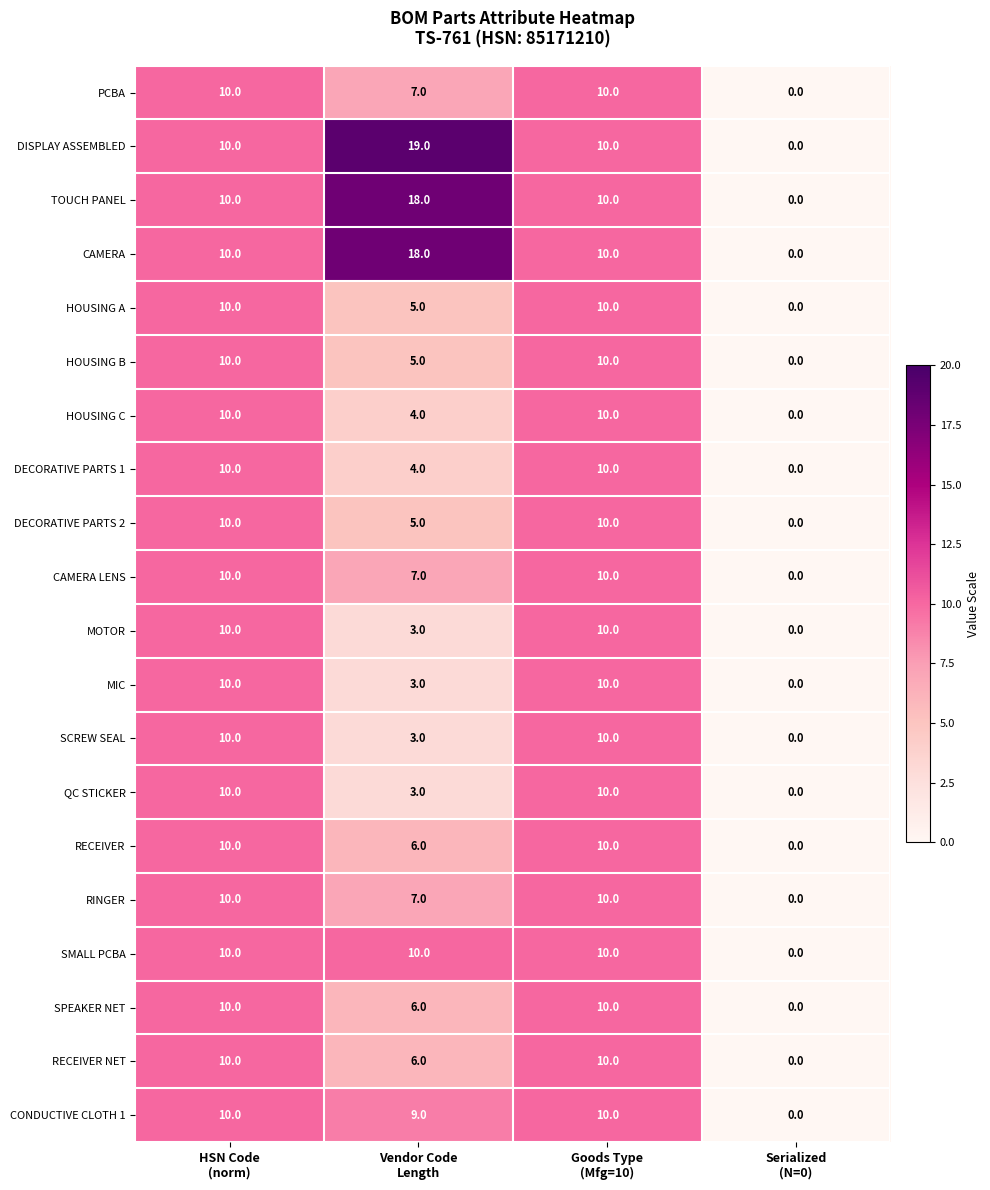

What is the difference between the second highest and minimum values in the HOUSING A series?

10